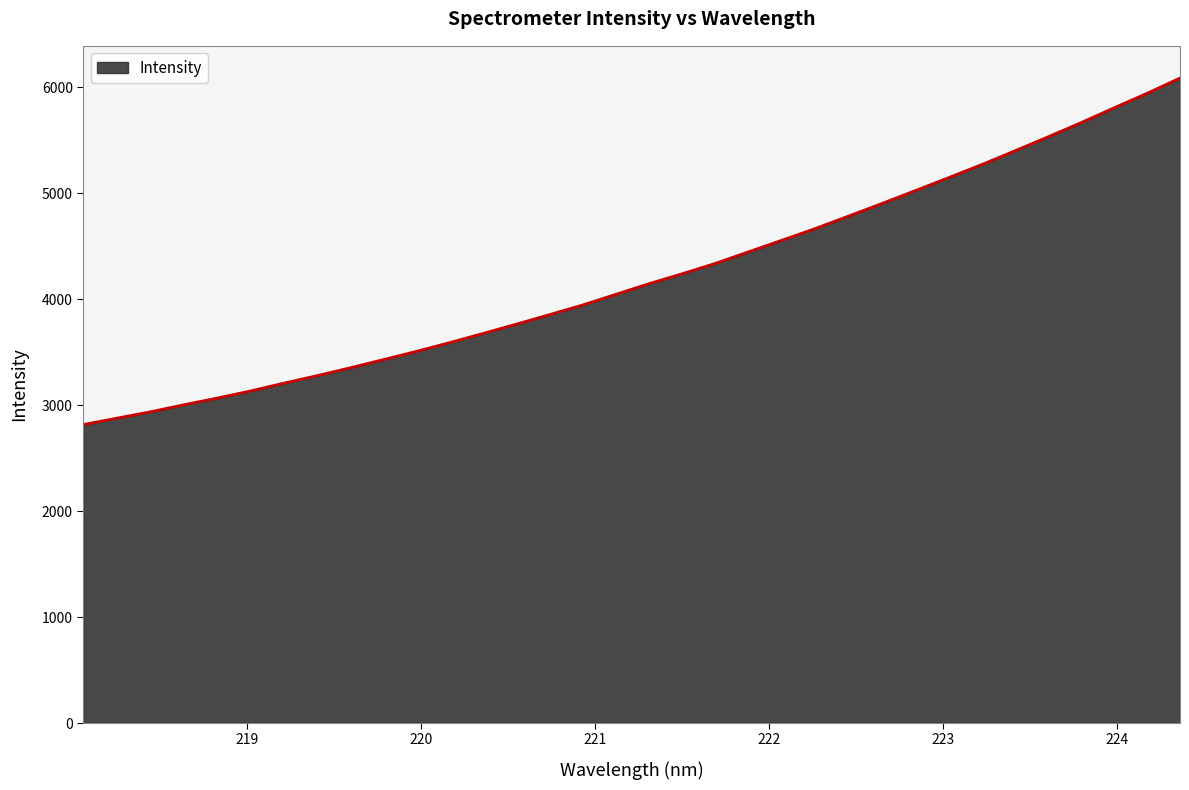

What is the minimum value shown in the chart?

2817.4